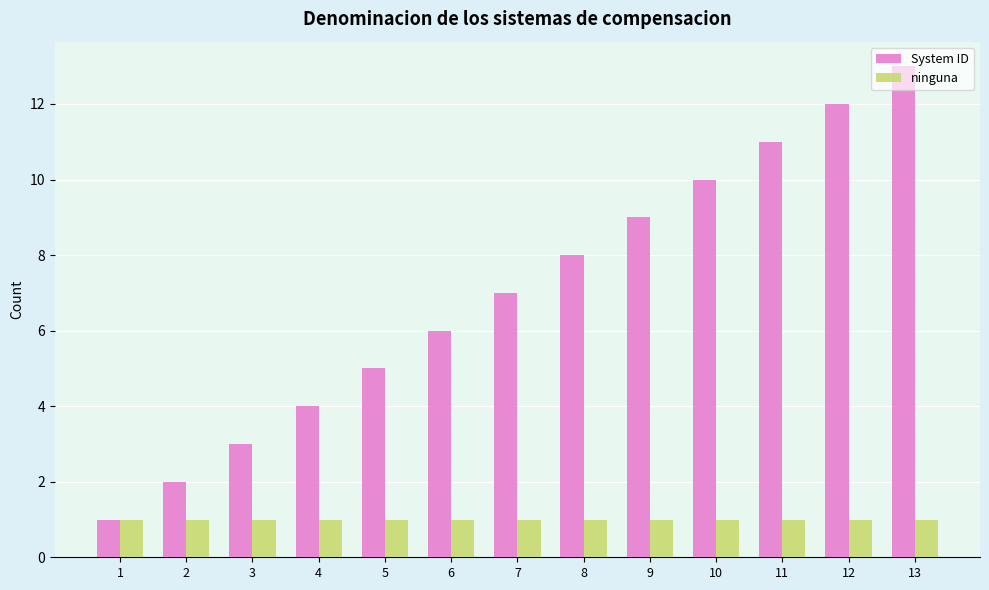

What is the average value of the ninguna series?

1